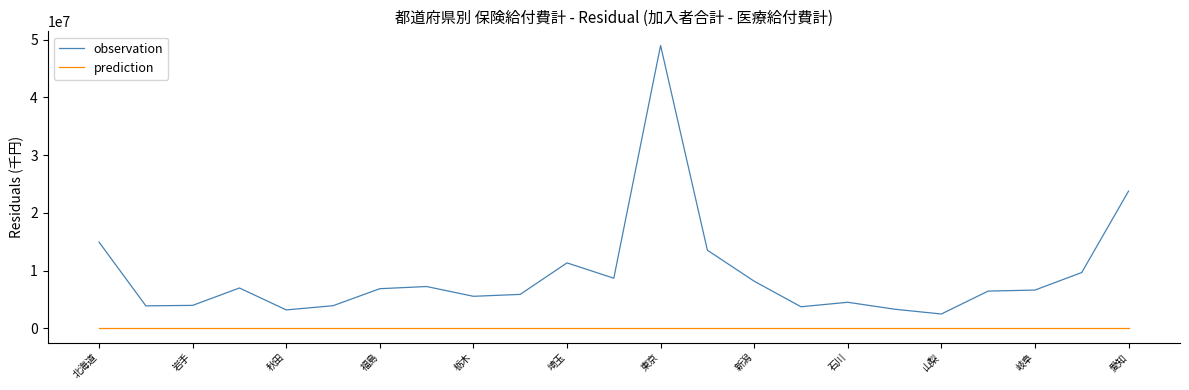

Which series has the largest total across all categories?

observation